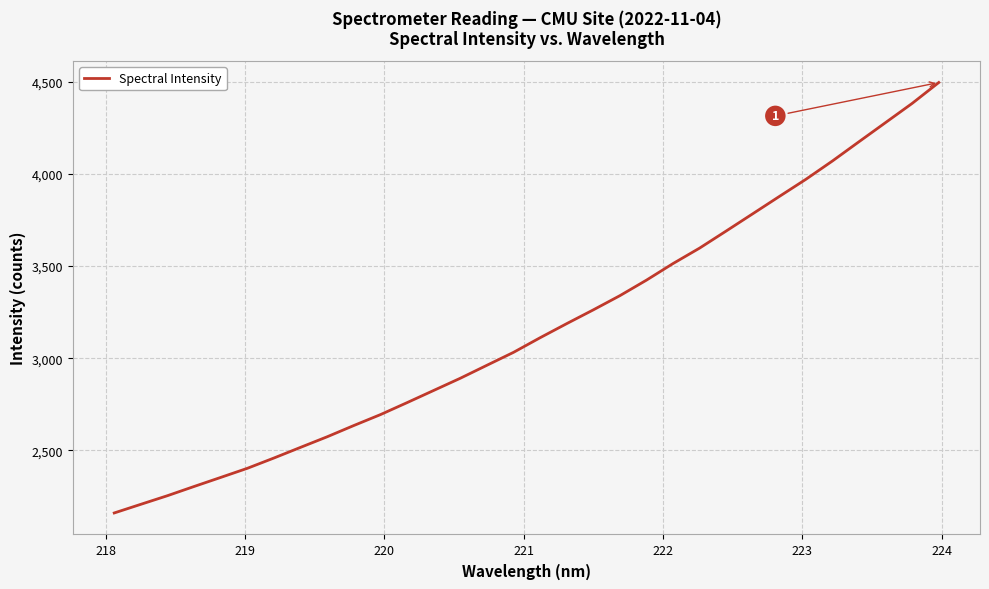

What is the minimum value shown in the chart?

2160.5